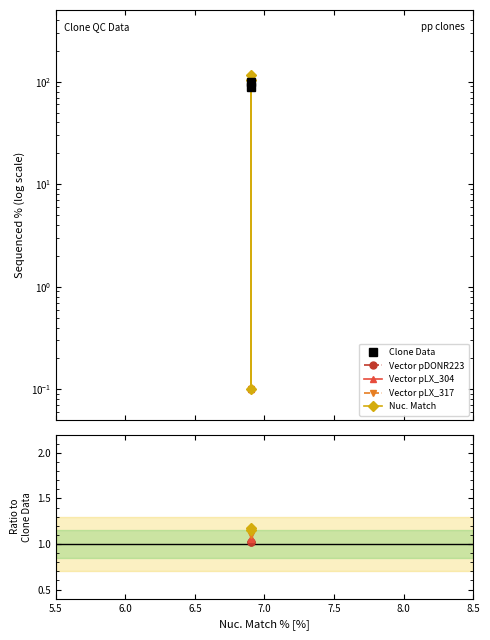

What are all the series names shown in the legend?

Clone Data, Vector pDONR223, Vector pLX_304, Vector pLX_317, Nuc. Match